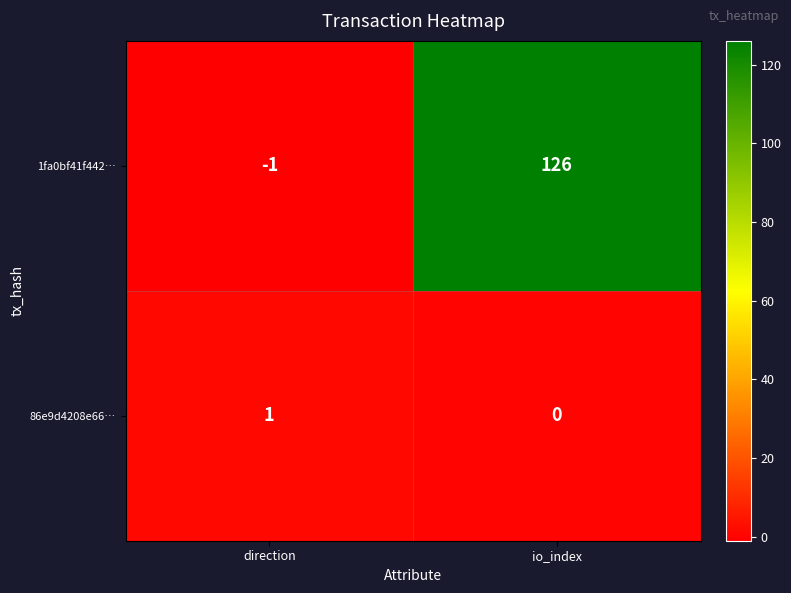

Which category has the highest value across all series?

io_index